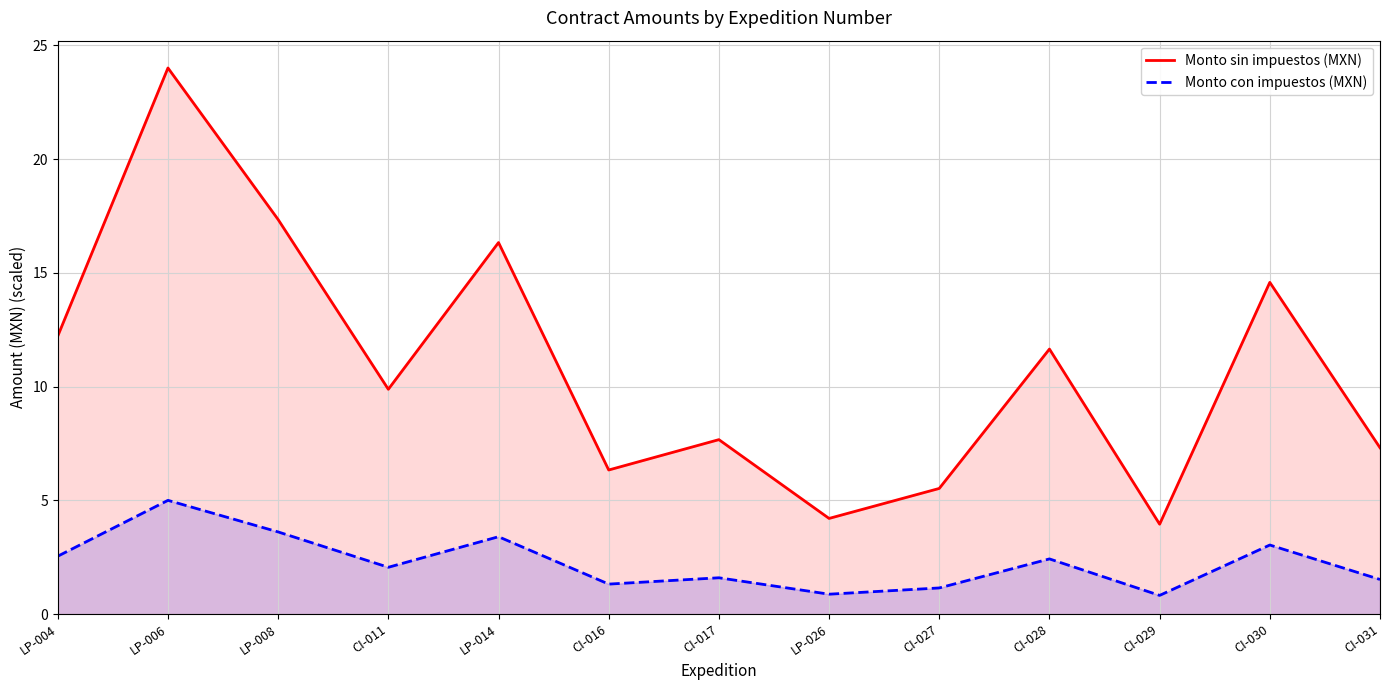

At which category does the chart reach its peak across all series?

LP-006